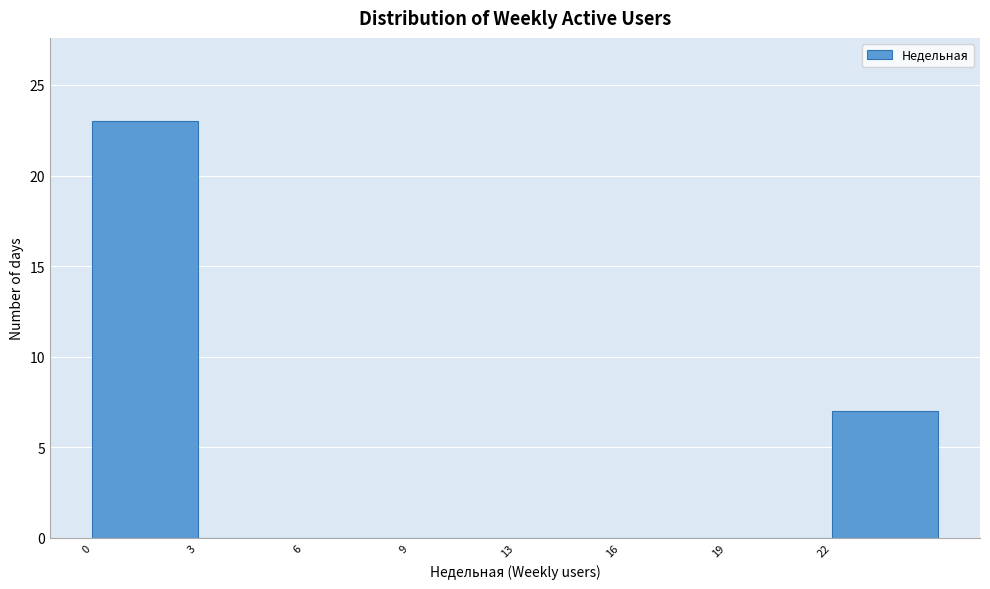

Reading right to left, list all the values displayed in this chart.

22=7	19=0	16=0	13=0	9=0	6=0	3=0	0=23